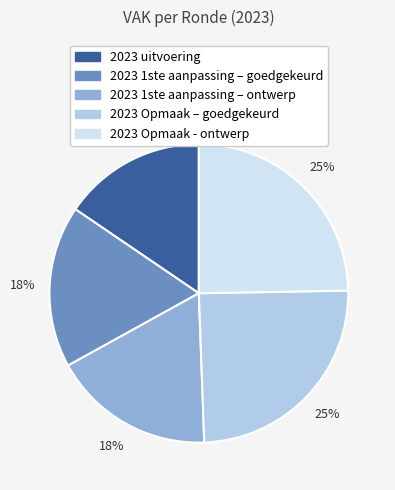

Count the number of slices in the pie.

5